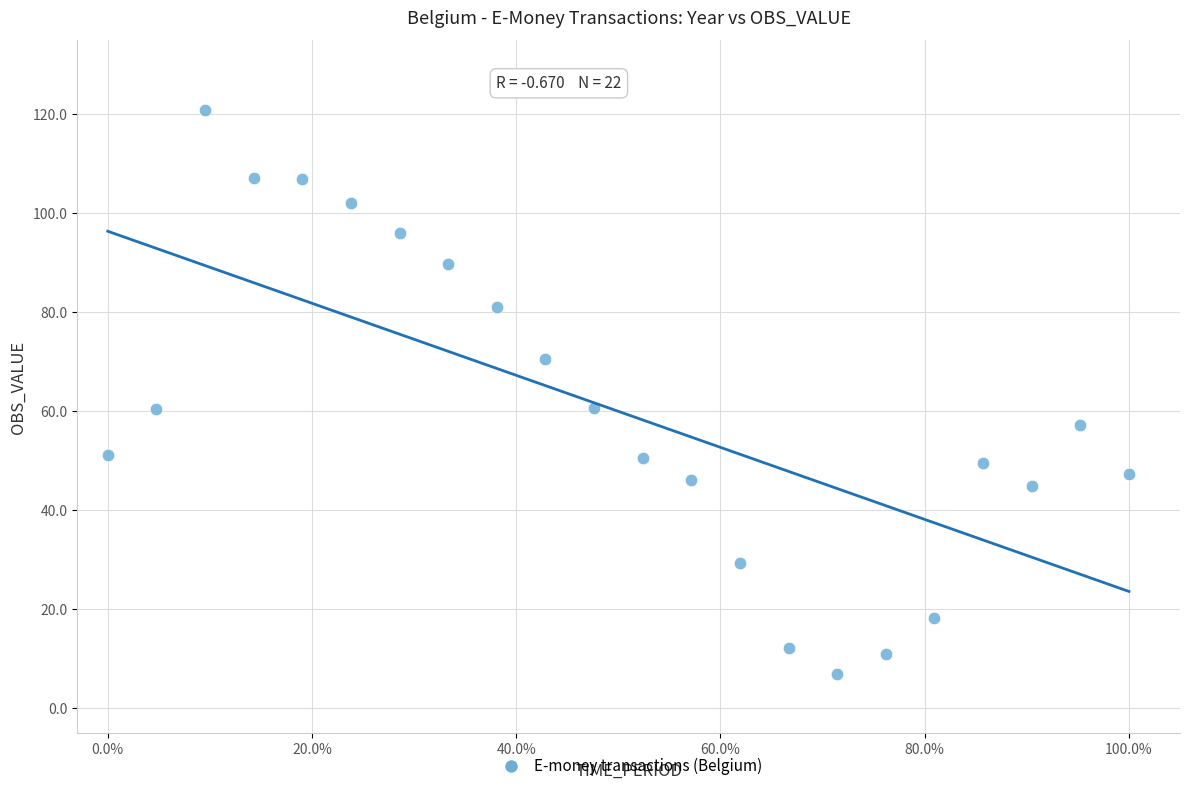

What is the range of Y values (max minus min)?

113.8